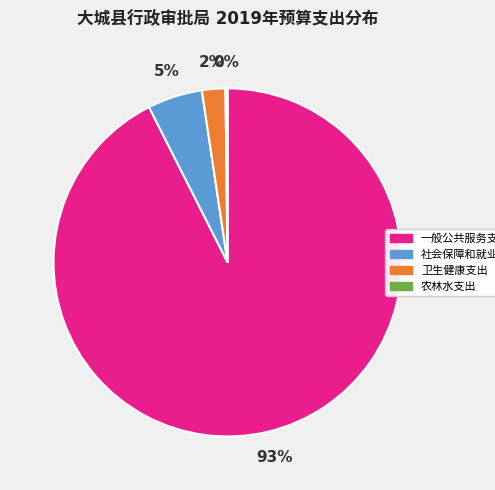

Does any single category account for the majority?

Yes